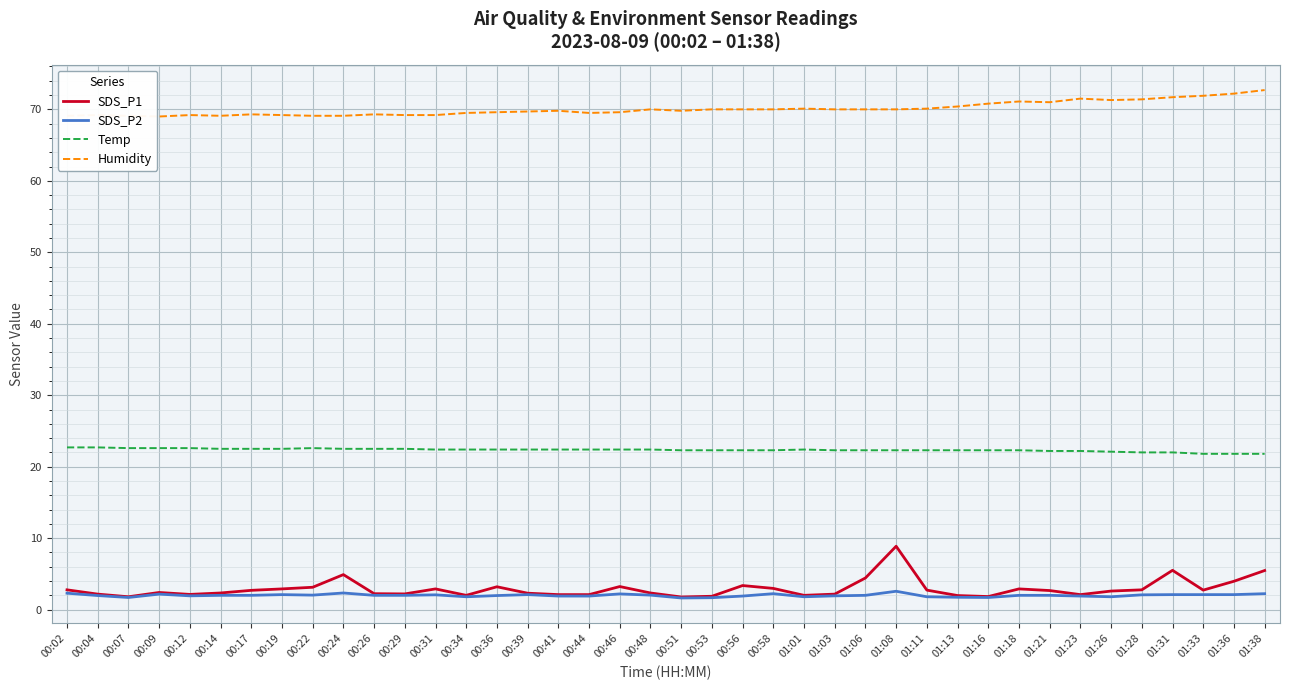

Which series has the widest spread of values?

SDS_P1